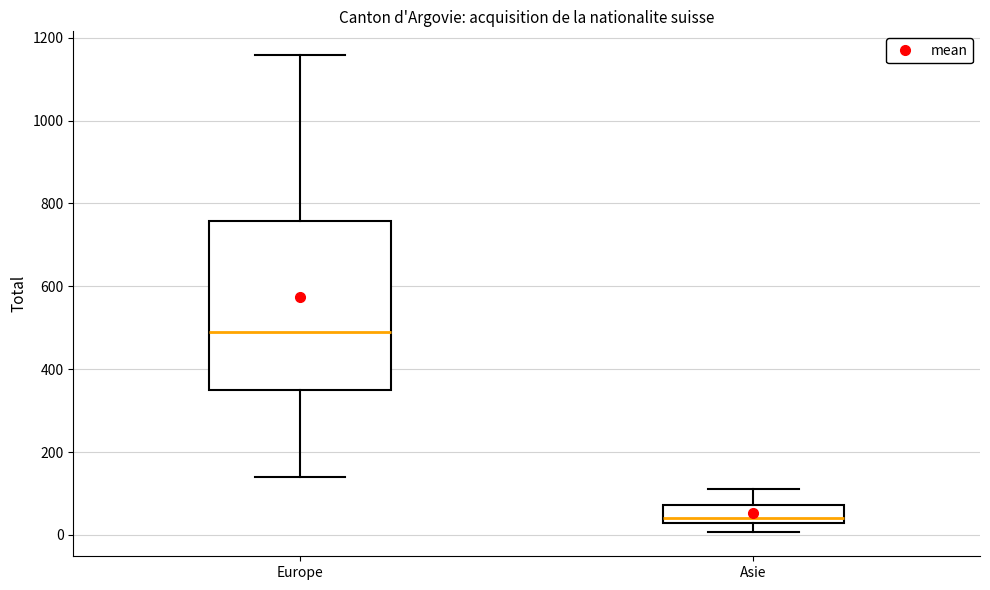

Which box has the highest median line?

Europe